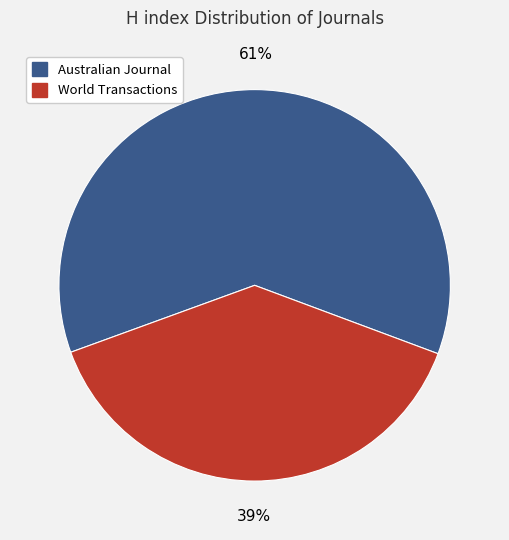

Does any single category account for the majority?

Yes